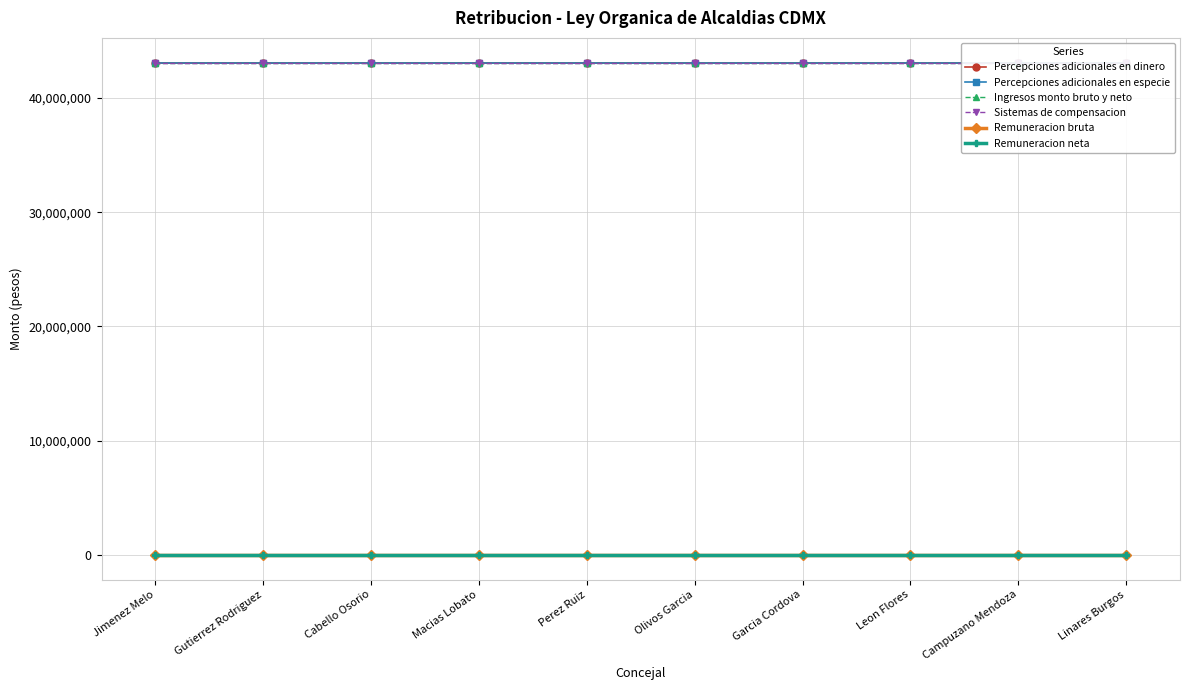

True or false: Ingresos monto bruto y neto has a value of 43110043 at Campuzano Mendoza.

True